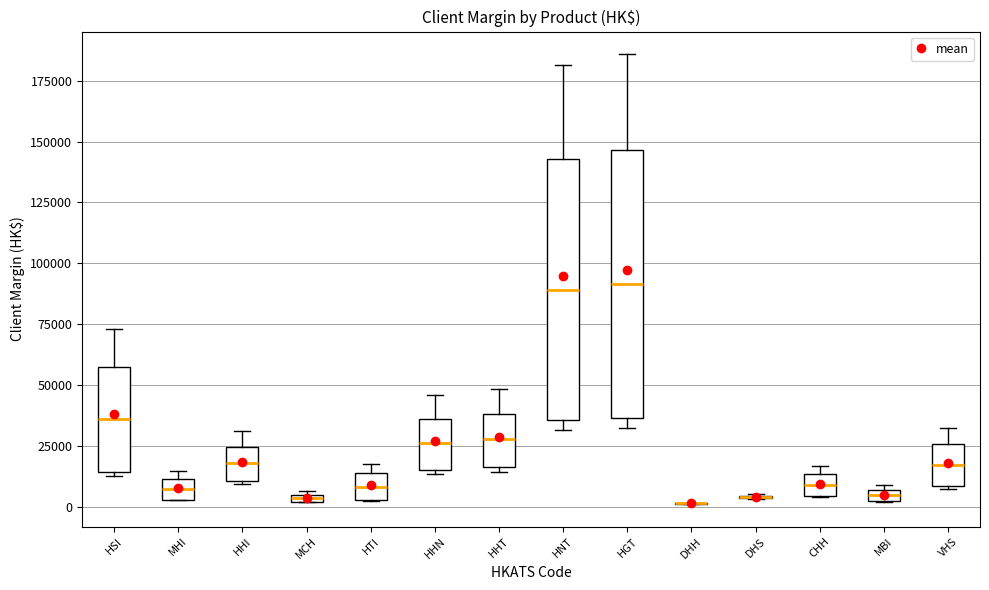

Where does the upper whisker of the box for HHI end on the y-axis? The values are not printed on the chart, so give them approximately, as read against the axis.

30000